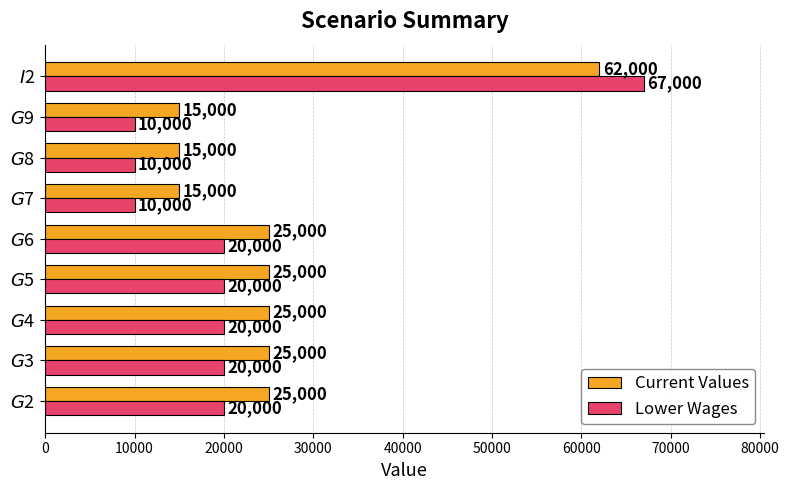

What is the greatest value displayed?

67000